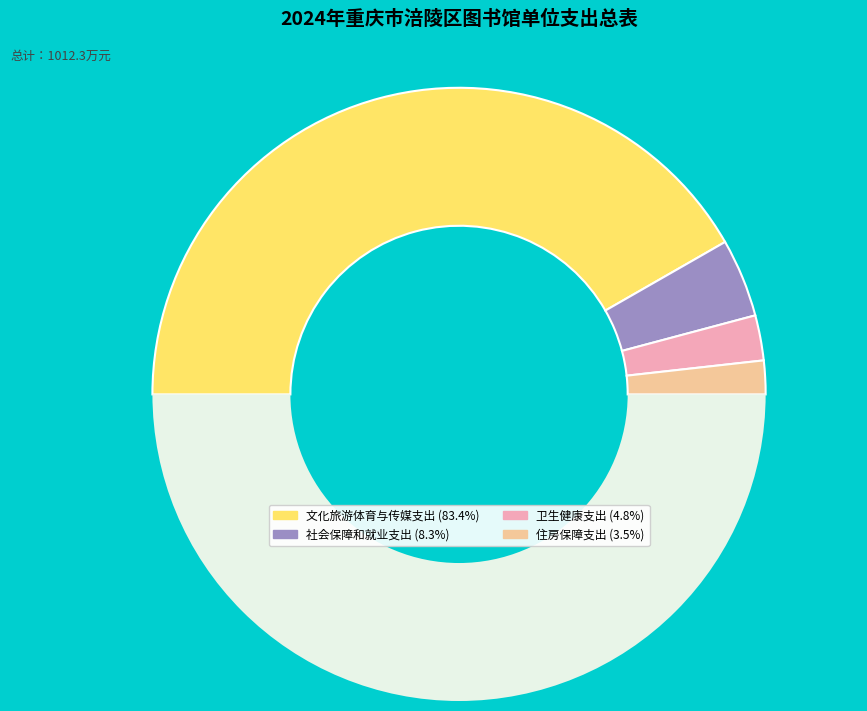

What is the majority slice?

文化旅游体育与传媒支出